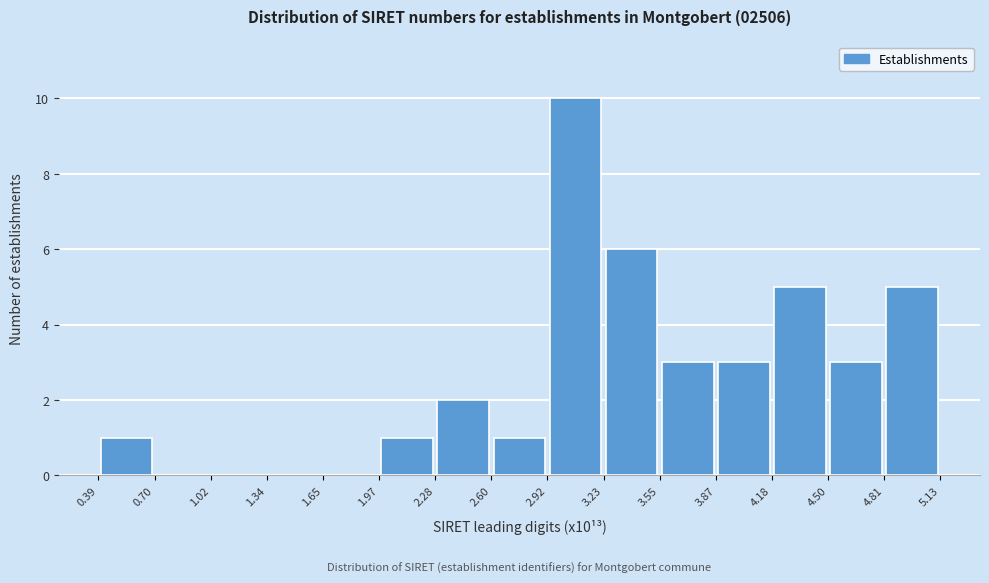

Reading left to right, list every bar in this chart as the range it spans on the x-axis followed by its height. The values are not printed on the chart, so give them approximately, as read against the axis.

0.39 to 0.70: 1
0.70 to 1.02: 0
1.02 to 1.34: 0
1.34 to 1.65: 0
1.65 to 1.97: 0
1.97 to 2.28: 1
2.28 to 2.60: 2
2.60 to 2.92: 1
2.92 to 3.23: 10
3.23 to 3.55: 6
3.55 to 3.87: 3
3.87 to 4.18: 3
4.18 to 4.50: 5
4.50 to 4.81: 3
4.81 to 5.13: 5